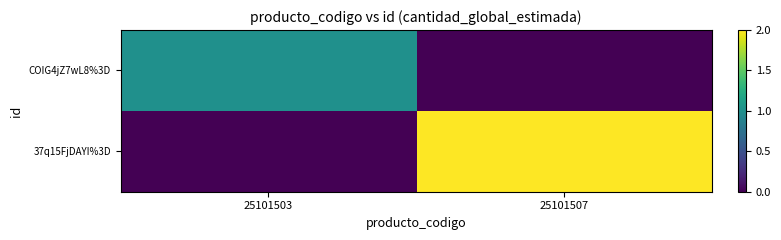

At which category is the sum across all series the highest?

25101507